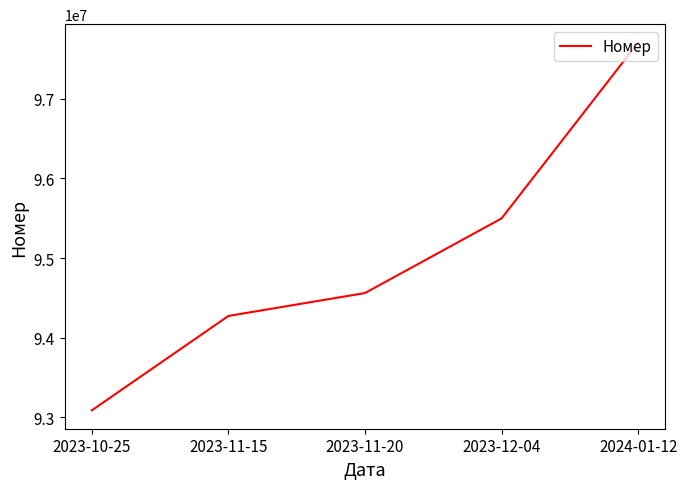

True or false: the data has more than 2 interior local peaks.

False